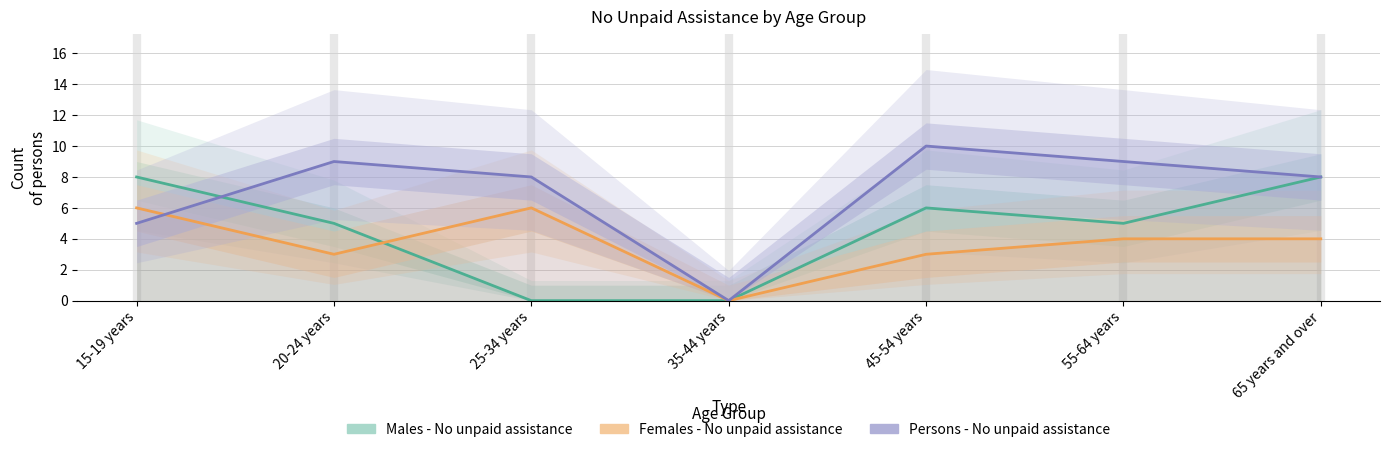

Rank the series at 45-54 years from lowest to highest value.

Females - No unpaid assistance, Males - No unpaid assistance, Persons - No unpaid assistance